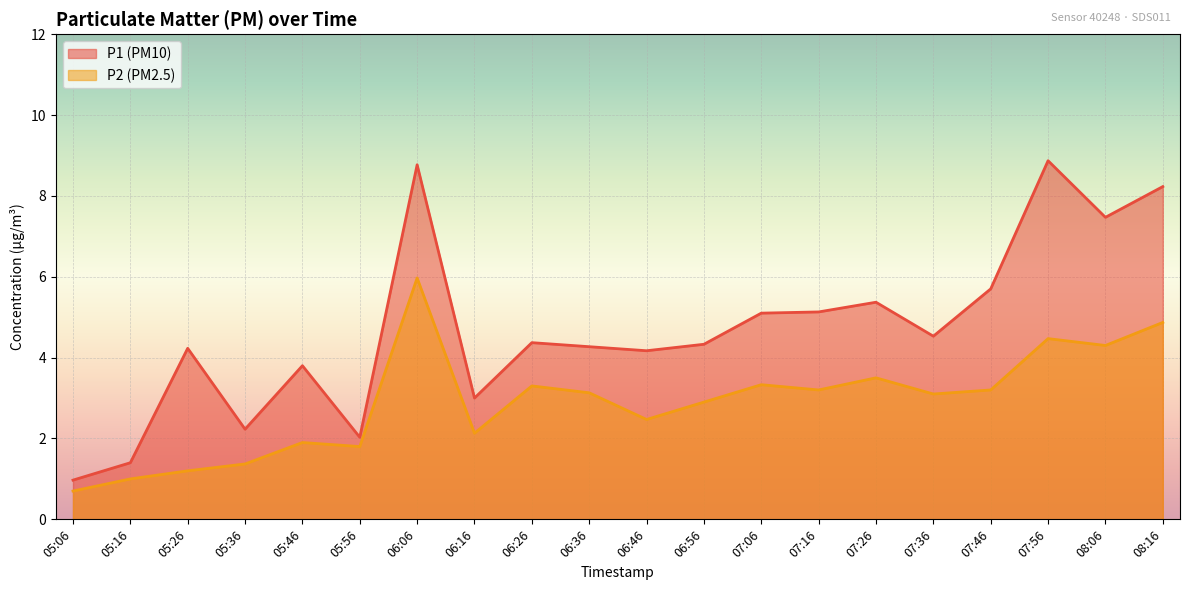

Which series changed the most between 06:16 and 08:16?

P1